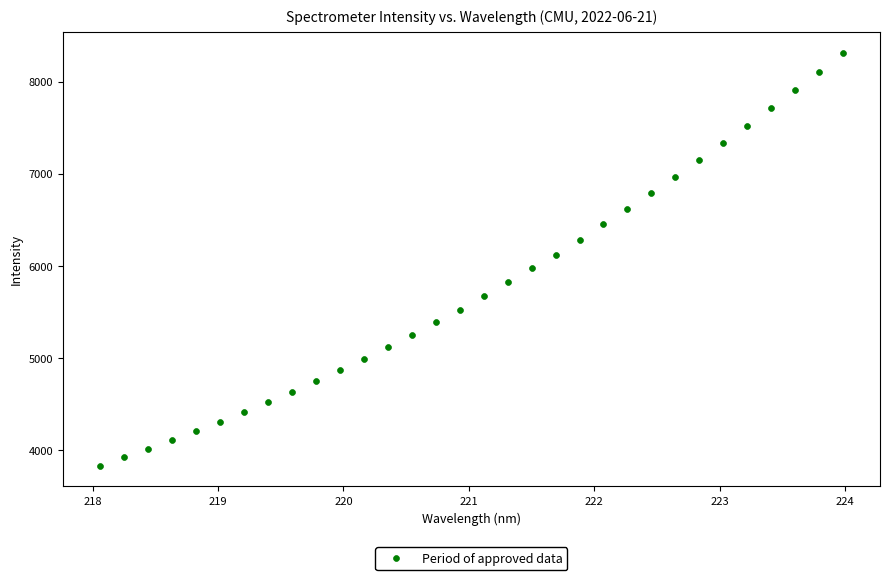

What is the range of Y values (max minus min)?

4482.8